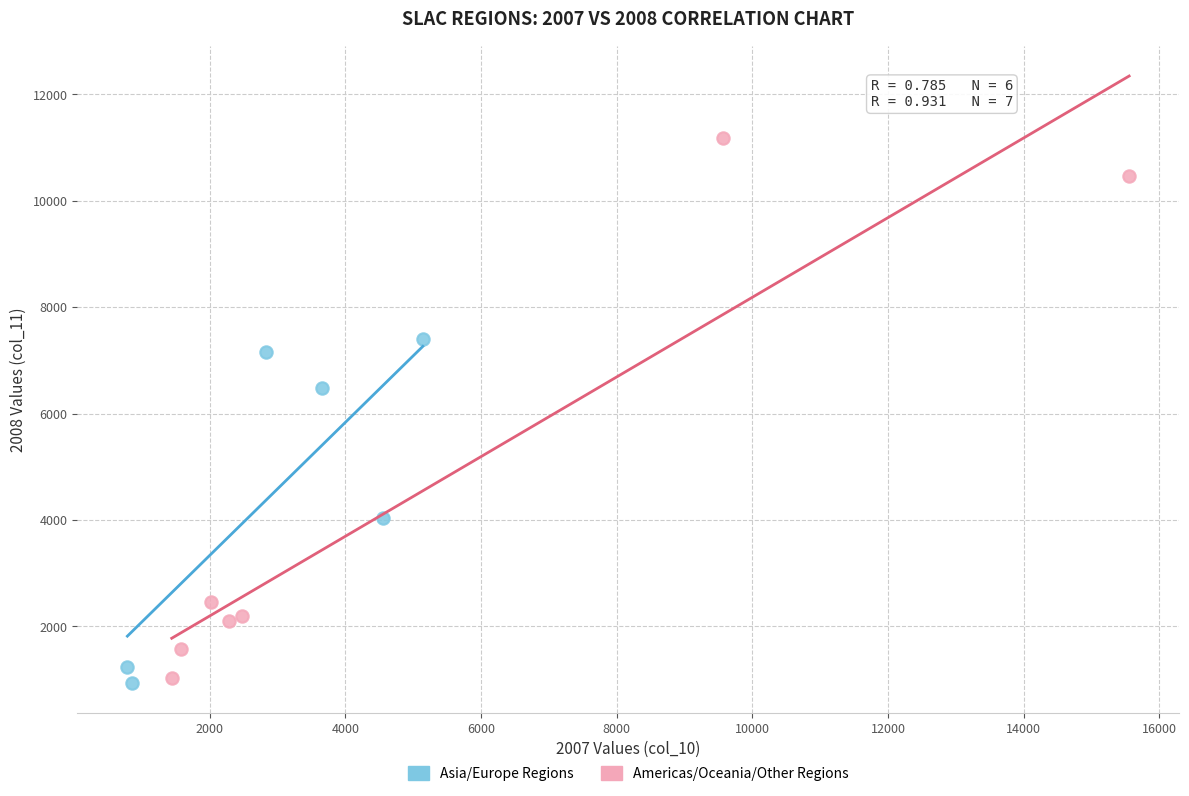

Which series reaches the maximum Y coordinate?

Americas/Oceania/Other Regions